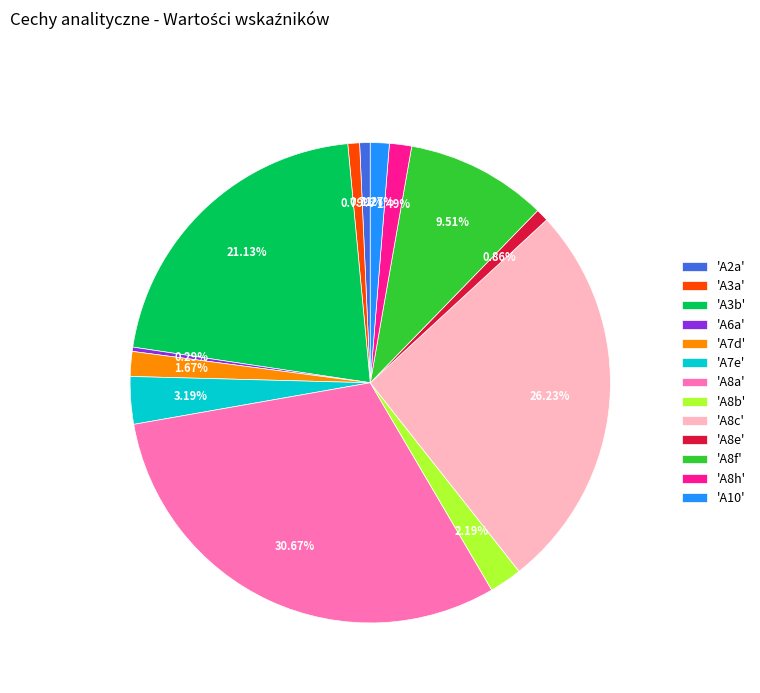

Approximately how many times larger is the value at 'A8f' compared to 'A7e'?

3.0